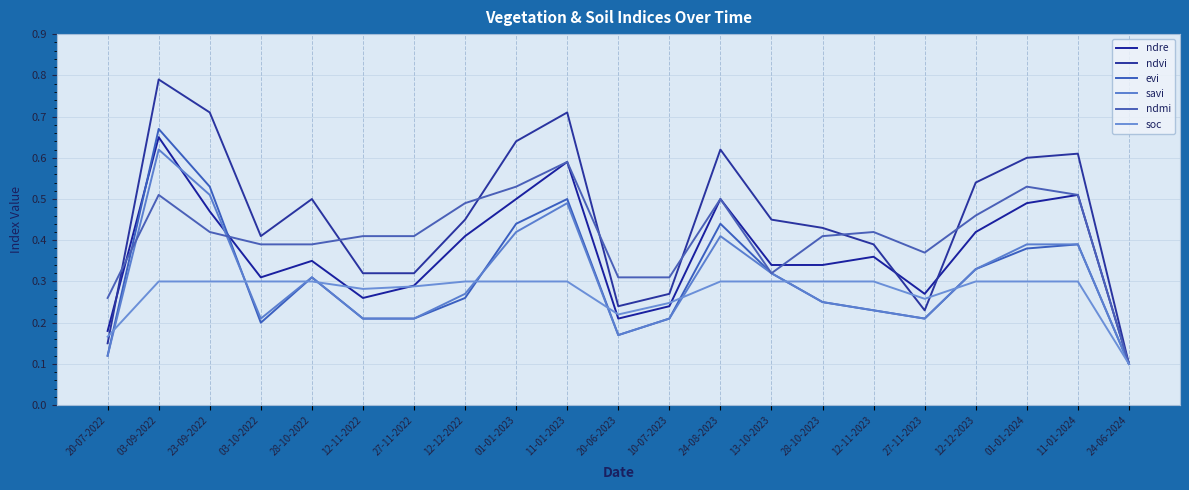

At how many categories does at least one series exceed 0?

21